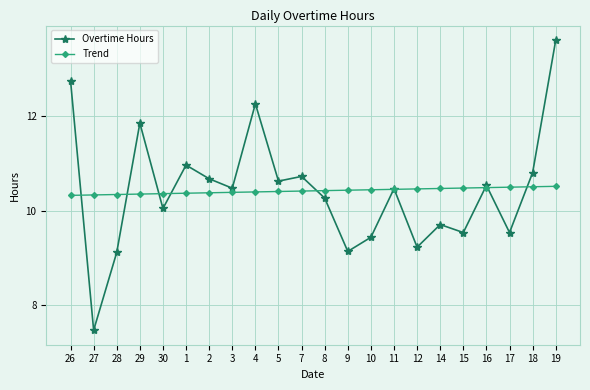

What is the approximate value of Overtime Hours at 26?

12.8